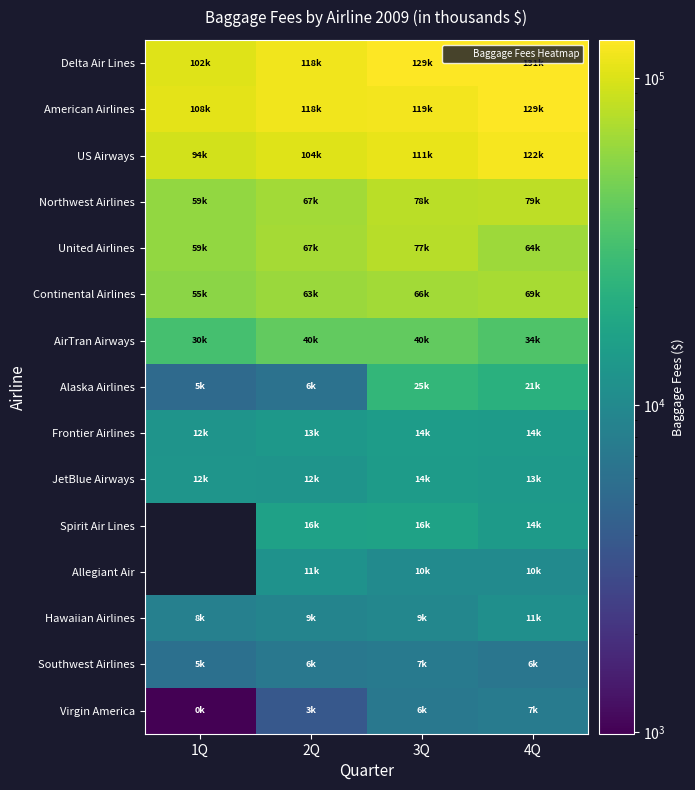

Which category has the lowest value across all series?

1Q